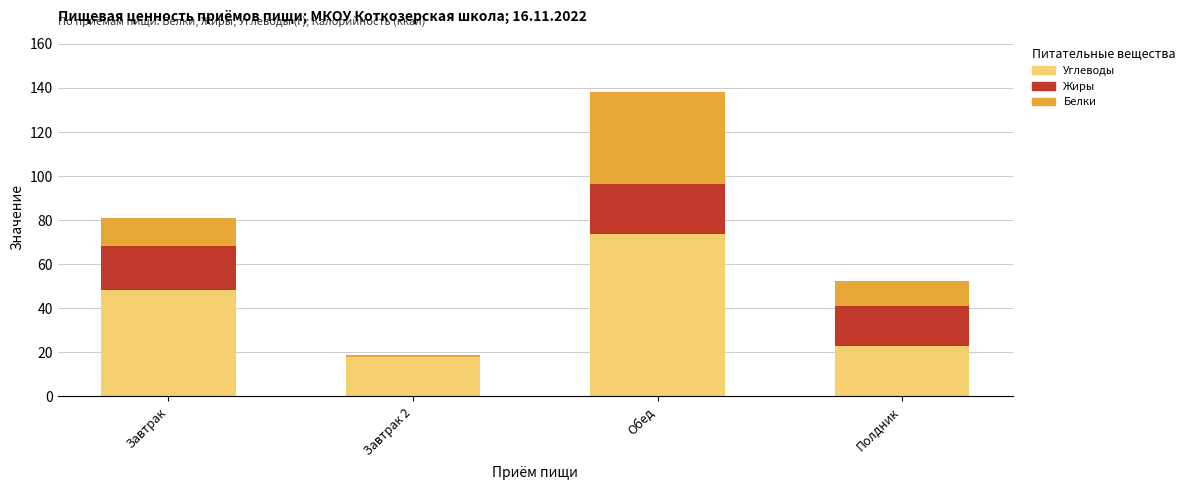

What is the highest value of the Углеводы series?

73.7